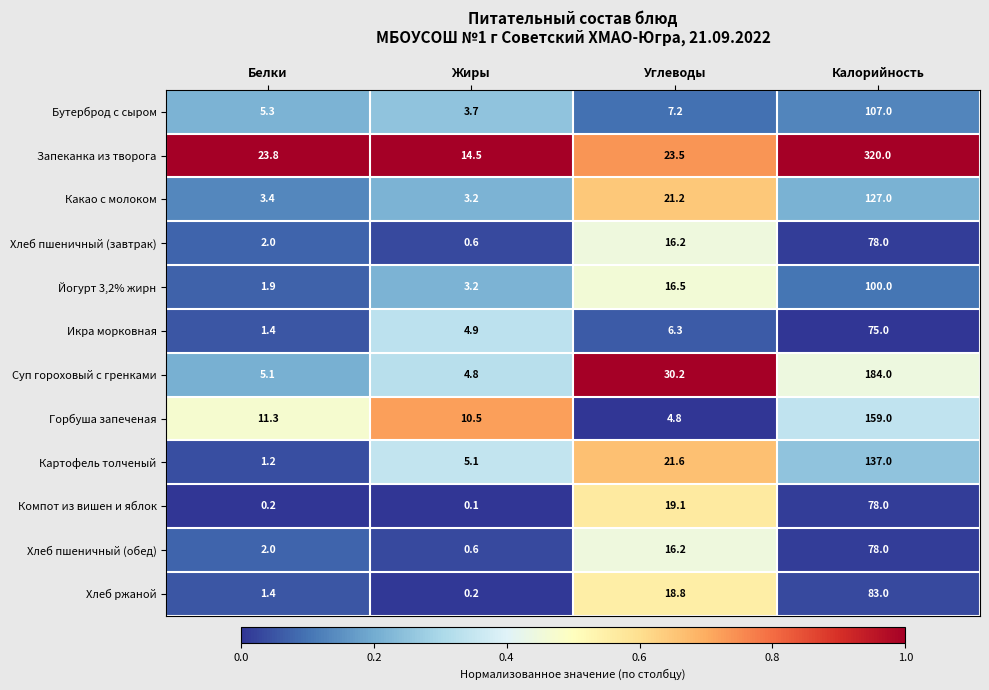

Which series has the largest range (max minus min)?

Запеканка из творога